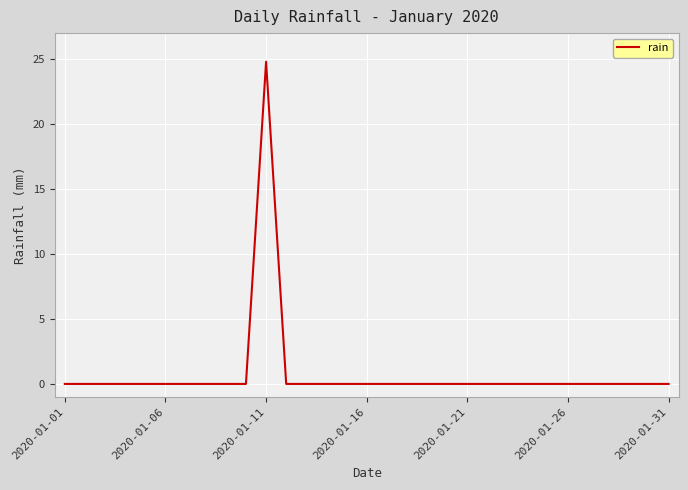

What is the difference between the maximum and minimum values?

24.8